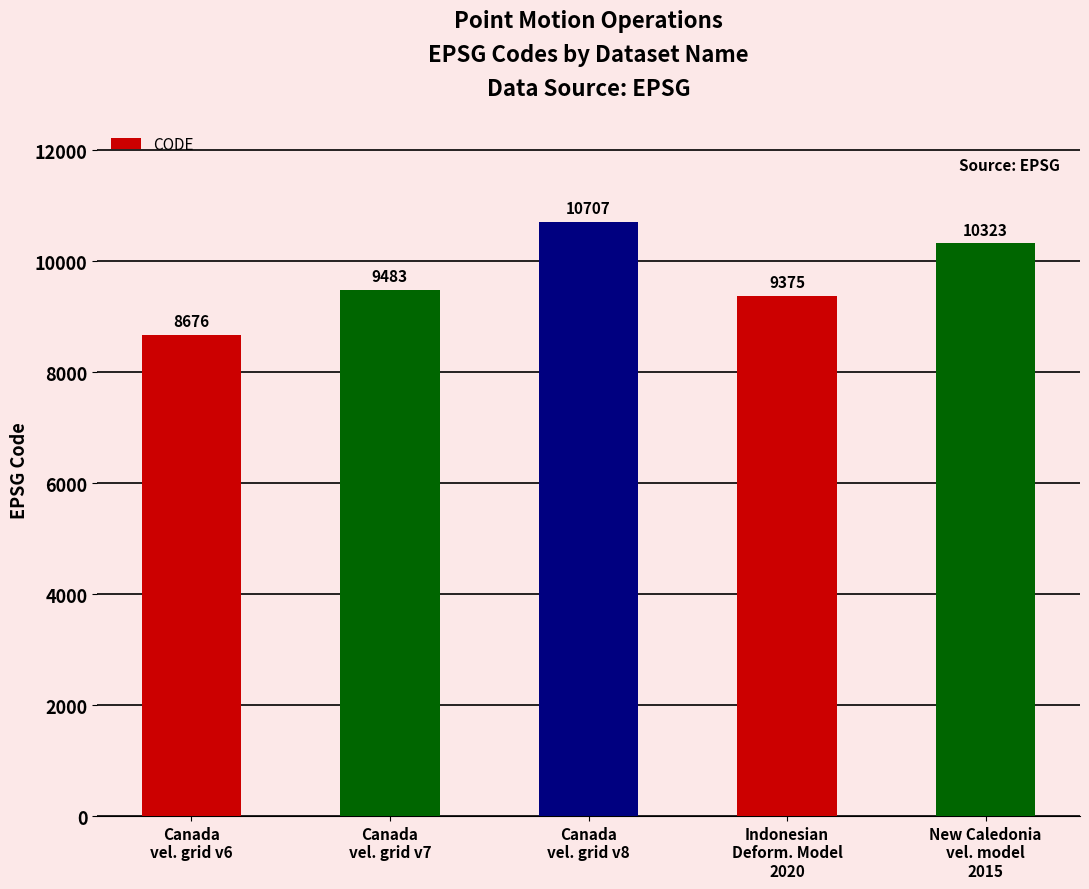

What is the approximate value at Canada
vel. grid v6?

8676